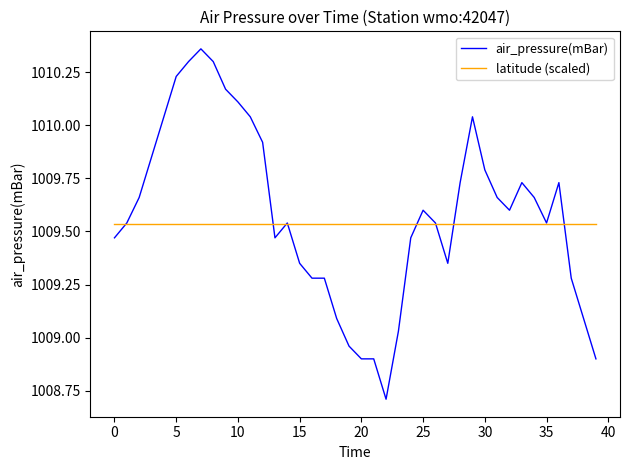

List the series in order of their peak value, lowest first.

latitude (scaled), air_pressure(mBar)